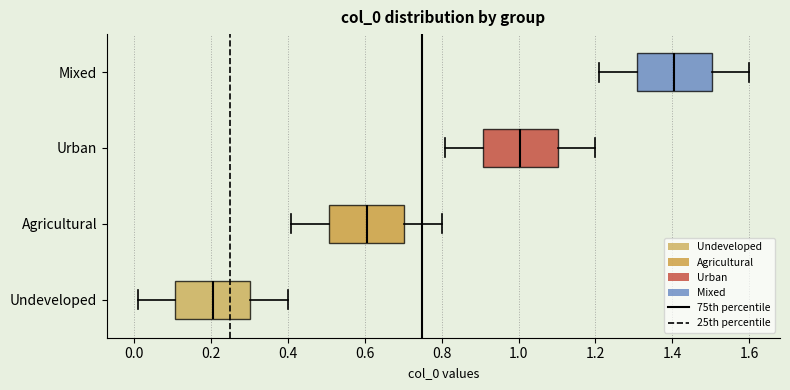

Reading bottom to top, transcribe this box plot: for each box, give where its median line is, the range the box spans, and where its two whiskers end, as read against the x-axis. The values are not printed on the chart, so give them approximately, as read against the axis.

Undeveloped: median 0.20, box 0.10 to 0.30, whiskers 0.02 to 0.40
Agricultural: median 0.60, box 0.50 to 0.70, whiskers 0.42 to 0.80
Urban: median 1.00, box 0.90 to 1.10, whiskers 0.82 to 1.20
Mixed: median 1.40, box 1.30 to 1.50, whiskers 1.22 to 1.60